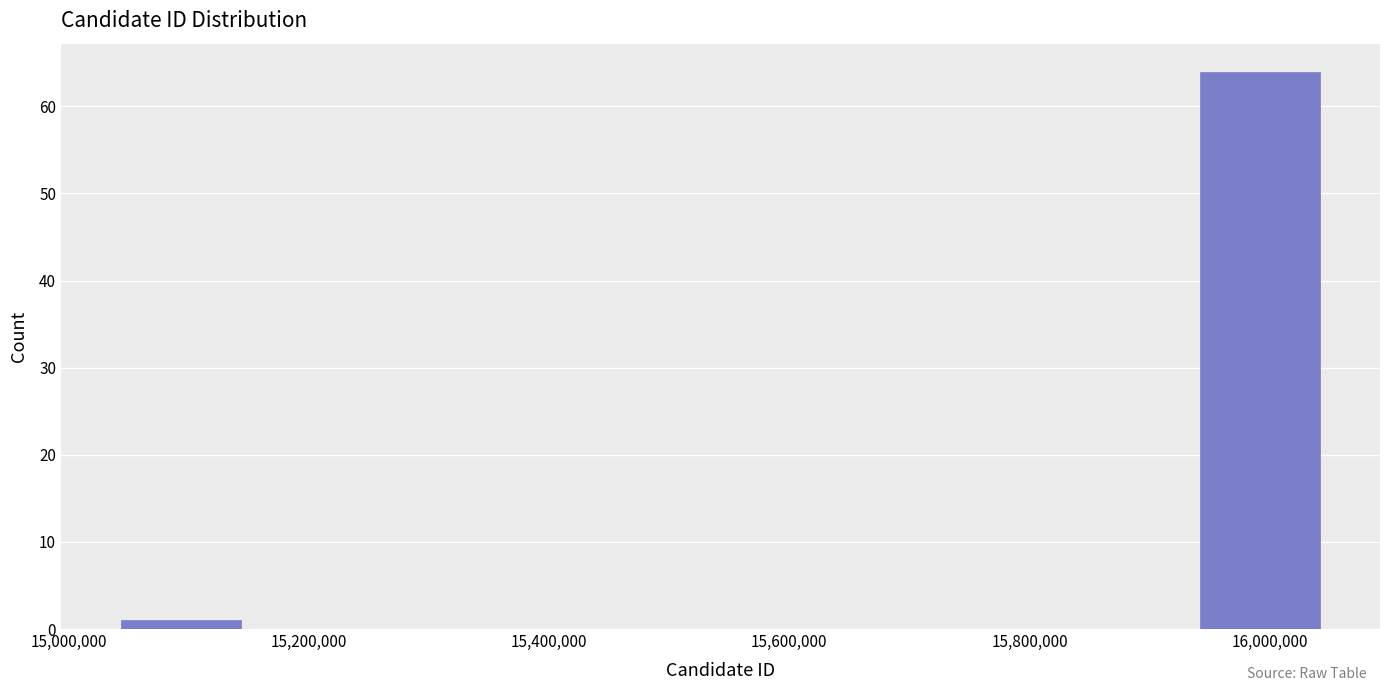

Reading left to right, transcribe this chart: for each bar, give the range it covers on the x-axis and its height. Neither the bar edges nor the heights are printed on the chart, so give them approximately, as read against the axes.

15040000 to 15140000: 1
15140000 to 15240000: 0
15240000 to 15340000: 0
15340000 to 15440000: 0
15440000 to 15540000: 0
15540000 to 15640000: 0
15640000 to 15740000: 0
15740000 to 15840000: 0
15840000 to 15940000: 0
15940000 to 16040000: 64